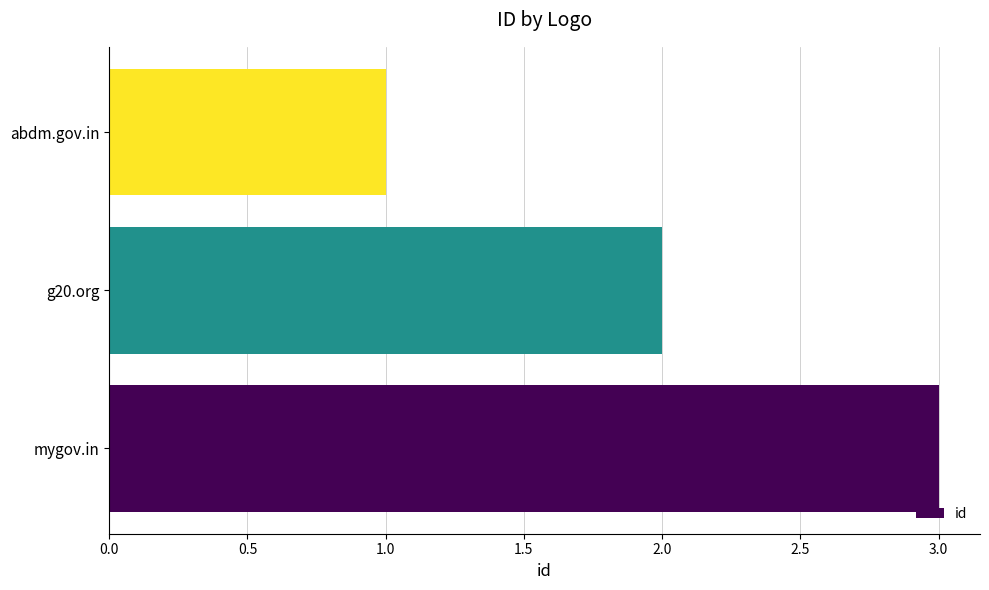

What is the ratio of the value at g20.org to the value at abdm.gov.in?

2.0